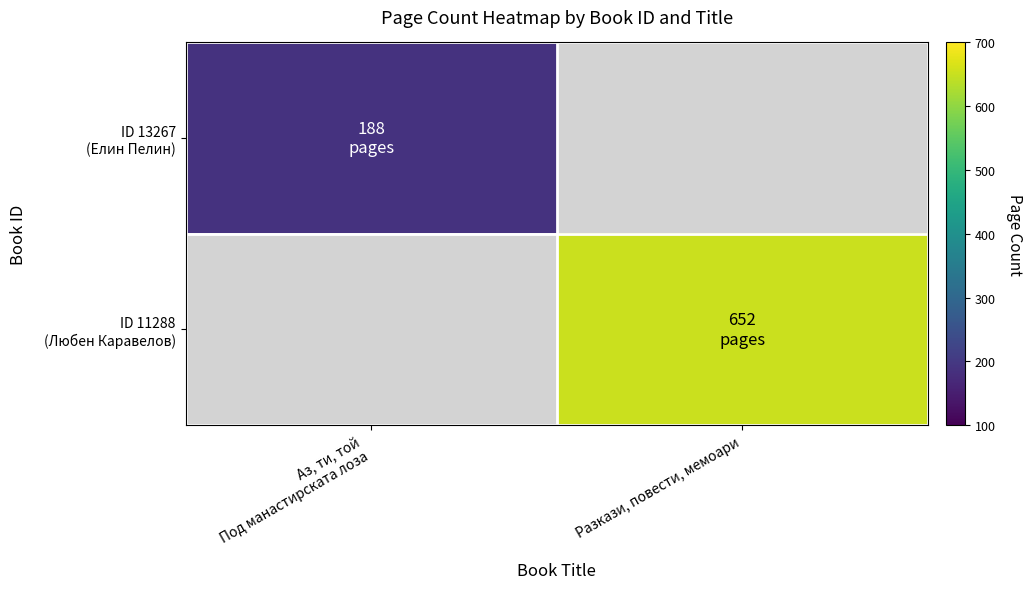

How many positive values does the ID 13267 (Елин Пелин) series have?

1